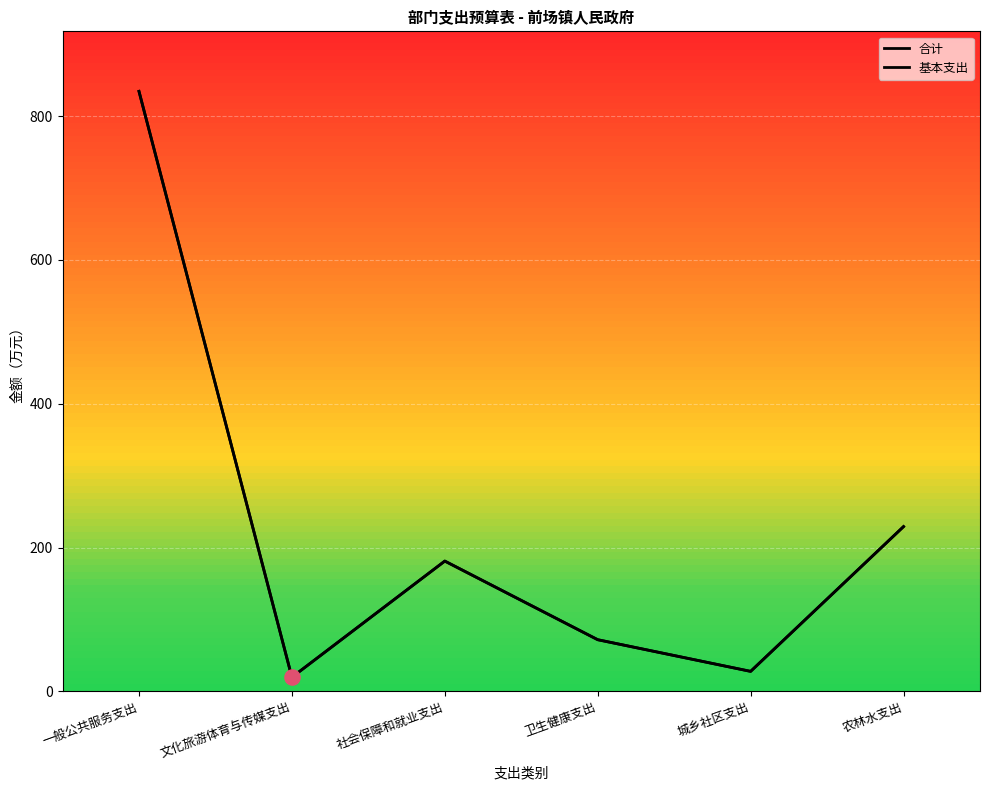

What is the total value across all series at 城乡社区支出?

55.9